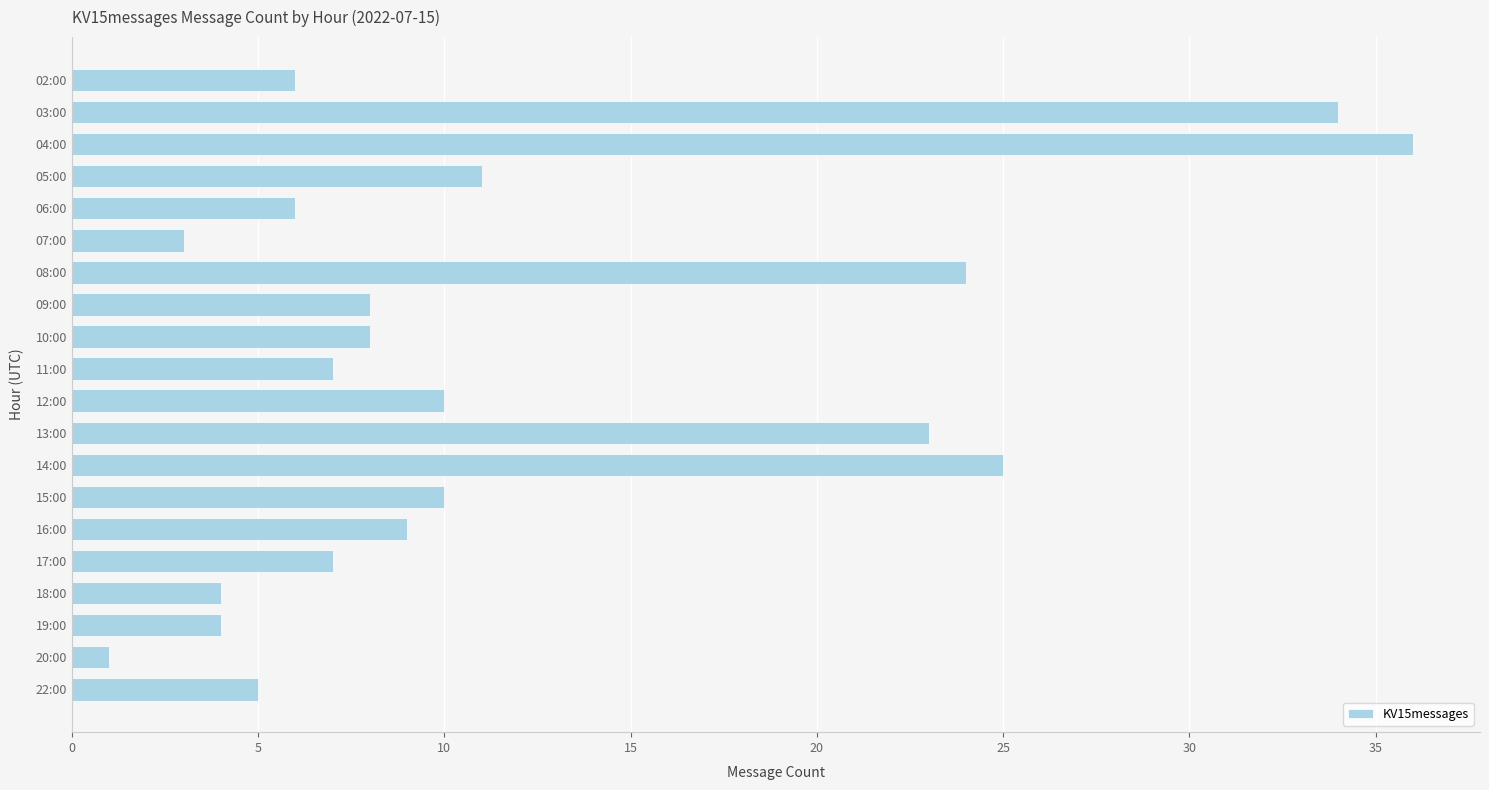

What is the change in value from 16:00 to 19:00?

-5